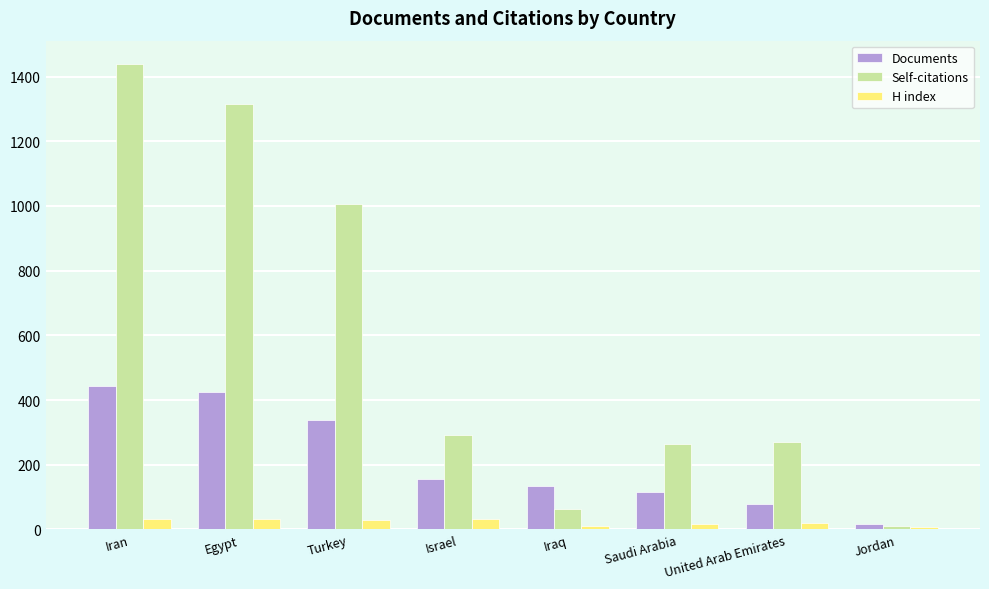

How many bars are there in each group?

3